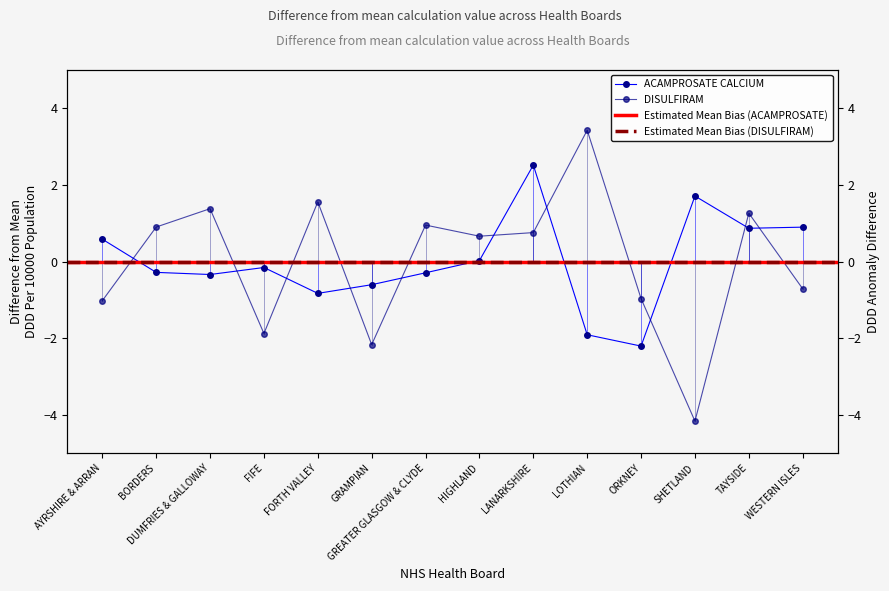

Which series has the largest total across all categories?

DISULFIRAM